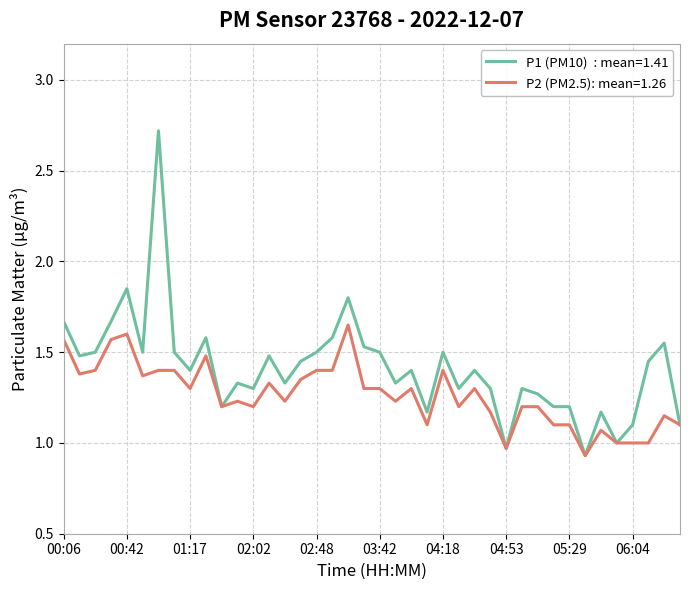

What is the maximum value shown in the chart?

2.7